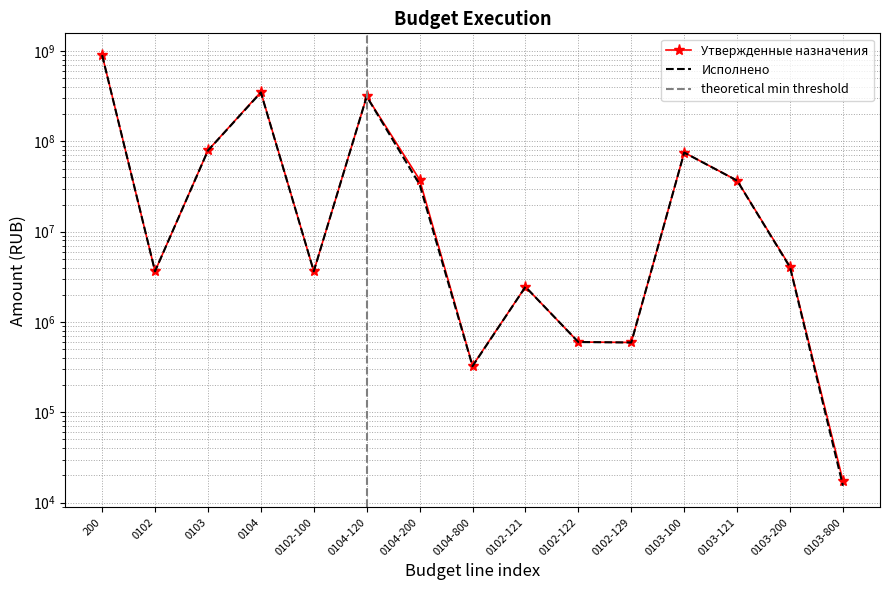

Which label corresponds to the largest value in the chart?

200